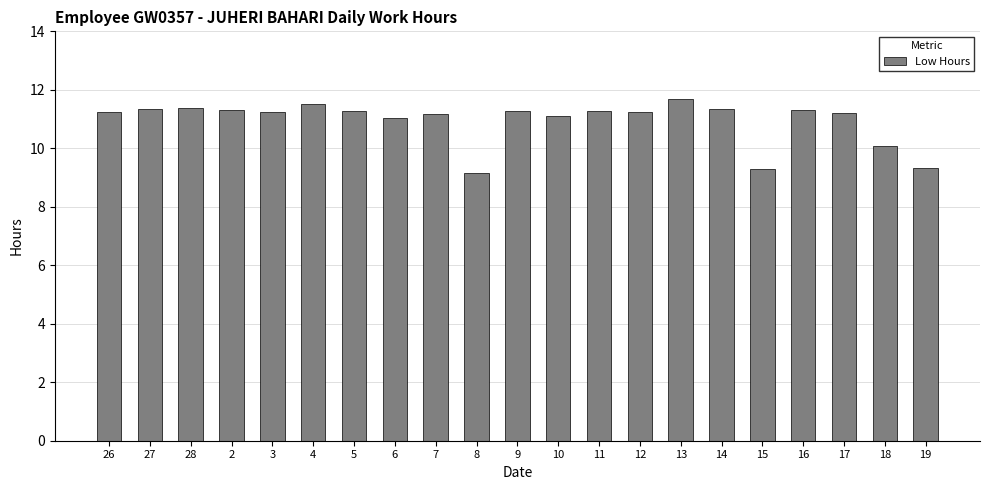

Are the bars grouped side by side (vs. stacked)?

No